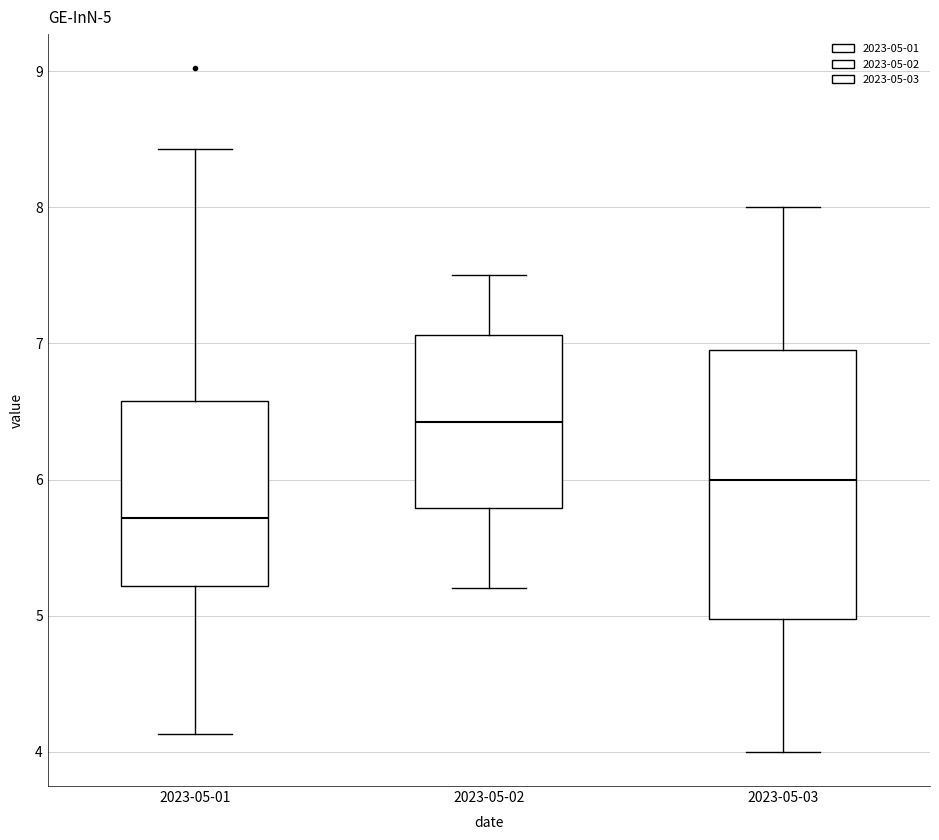

Which box's median line is the highest?

2023-05-02